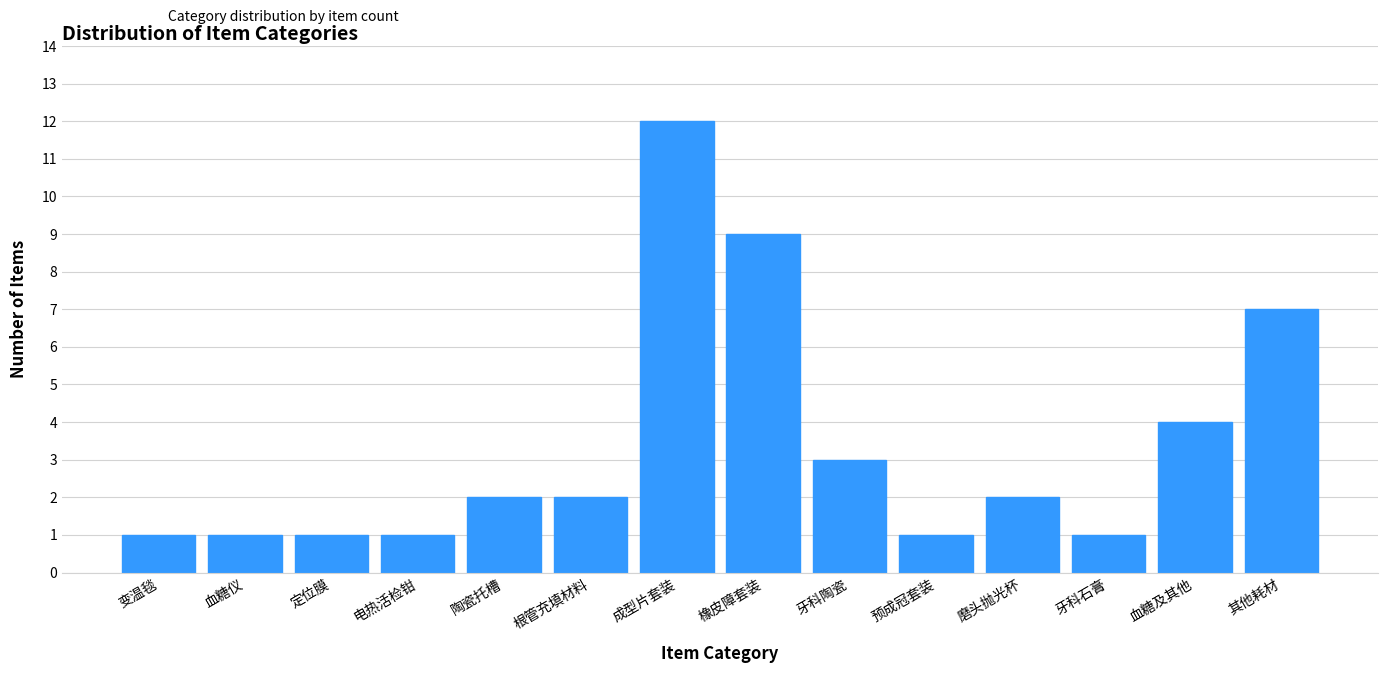

Reading left to right, transcribe all the data shown in this chart.

变温毯=1	血糖仪=1	定位膜=1	电热活检钳=1	陶瓷托槽=2	根管充填材料=2	成型片套装=12	橡皮障套装=9	牙科陶瓷=3	预成冠套装=1	磨头抛光杯=2	牙科石膏=1	血糖及其他=4	其他耗材=7